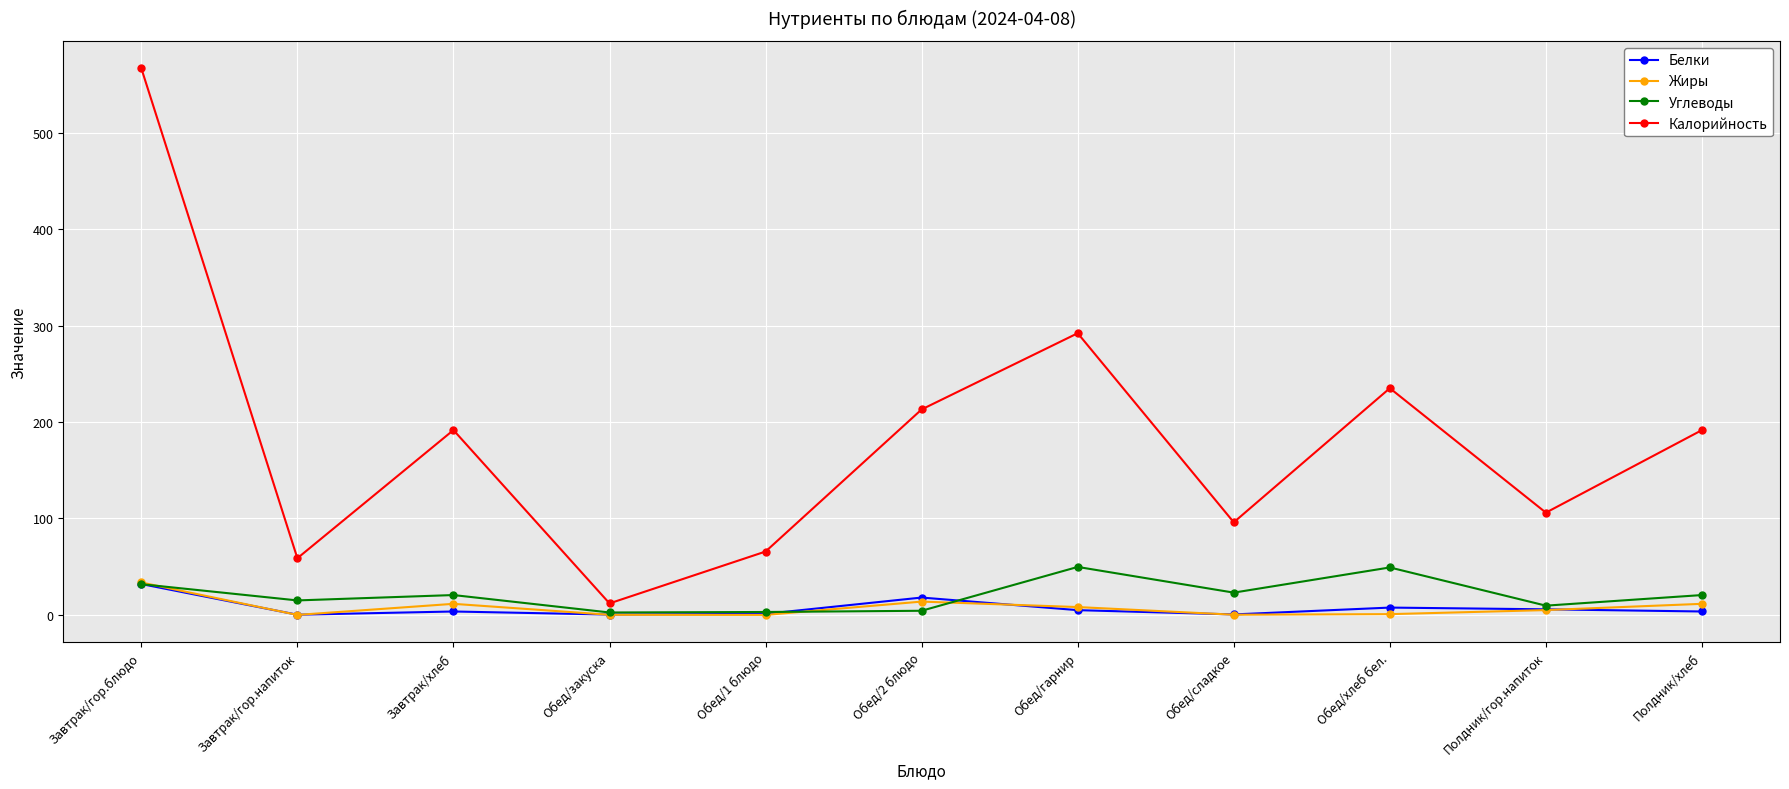

True or false: Жиры and Калорийность cross at least once.

False